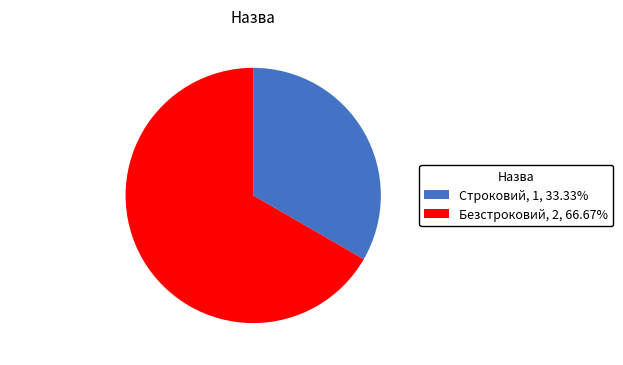

What is the largest slice in the pie chart?

Безстроковий